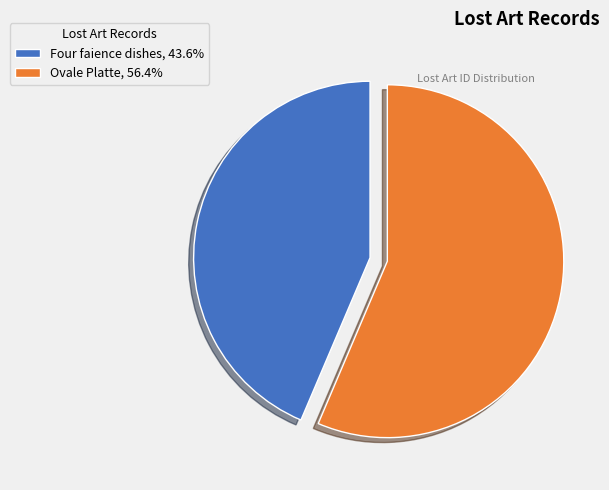

Which has a higher value, Four faience dishes or Ovale Platte?

Ovale Platte